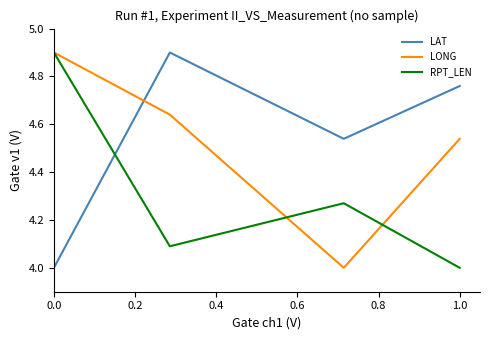

True or false: LAT and RPT_LEN cross at least once.

True